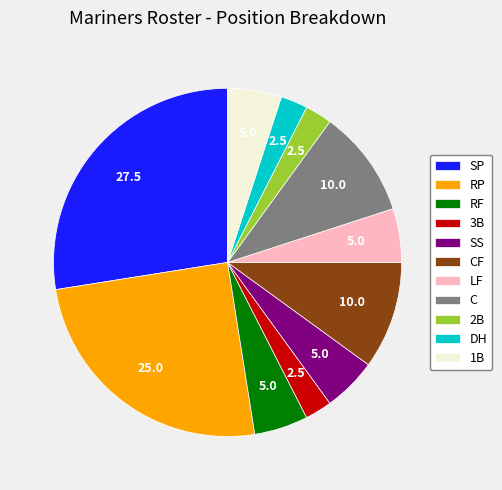

What is the largest slice in the pie chart?

SP